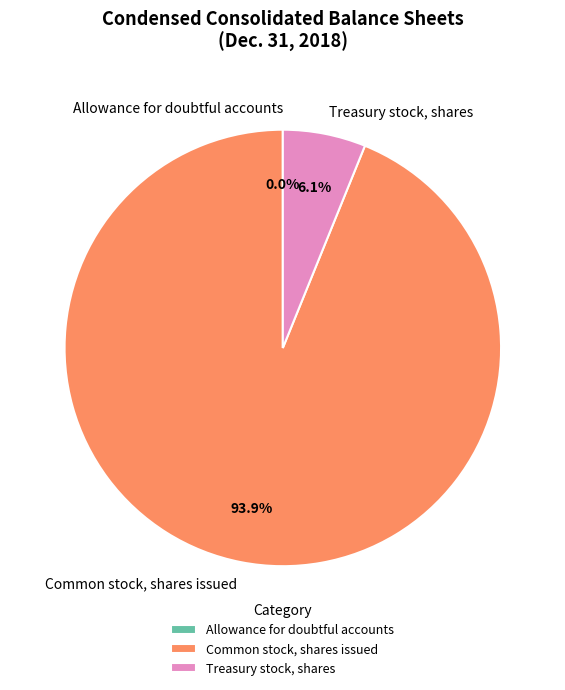

Which category accounts for the majority?

Common stock, shares issued